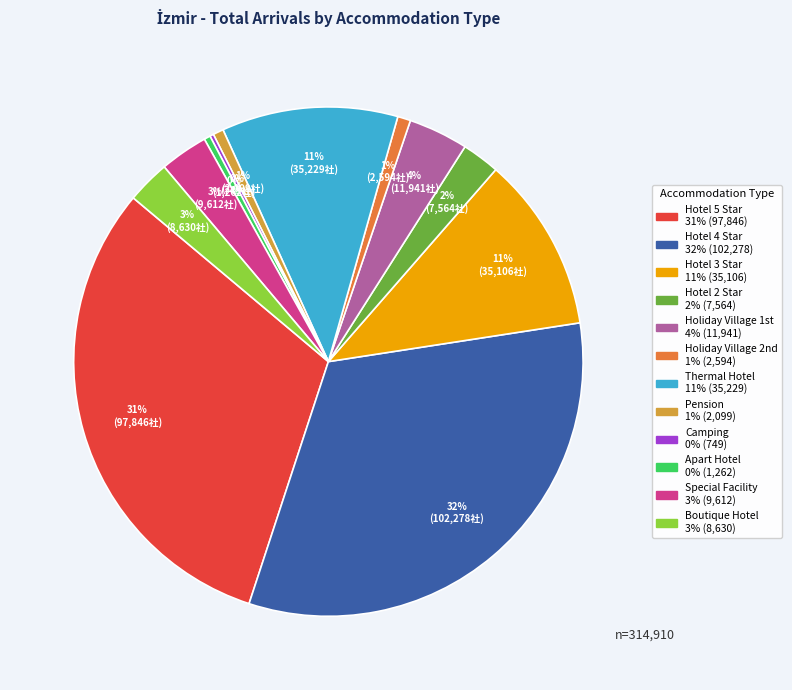

The Apart Hotel slice represents 0% of the pie. True or false?

True